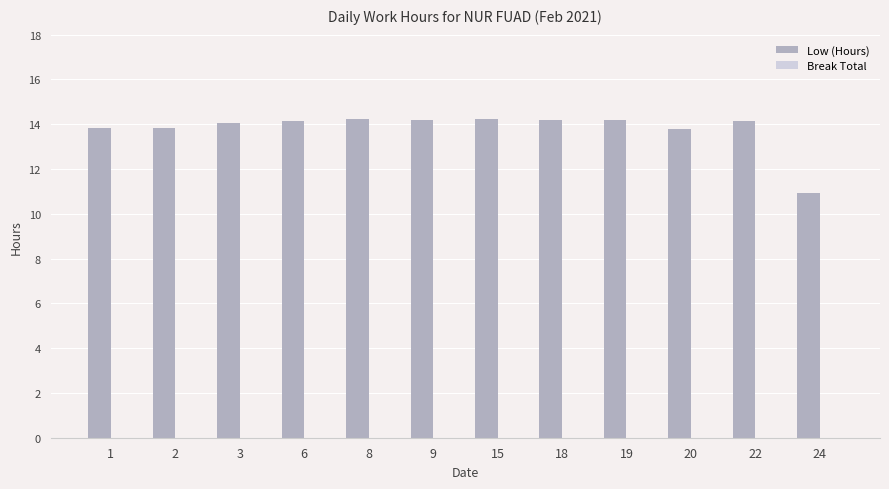

Approximately how many times larger is the value at 19 compared to 8?

1.0